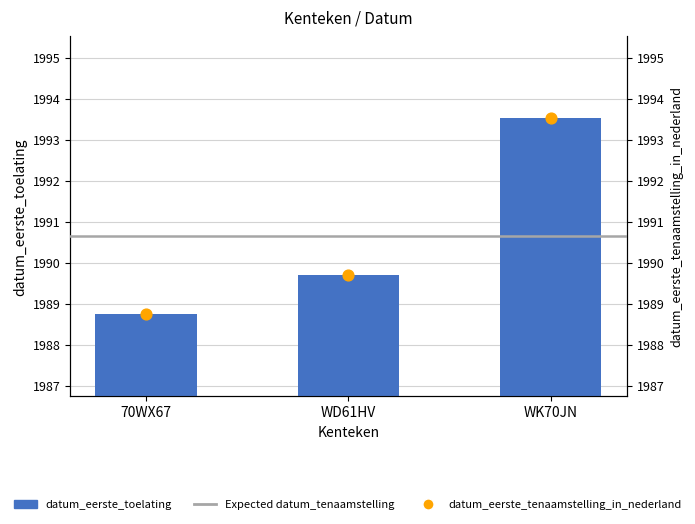

Which series reaches the minimum Y coordinate?

datum_eerste_toelating